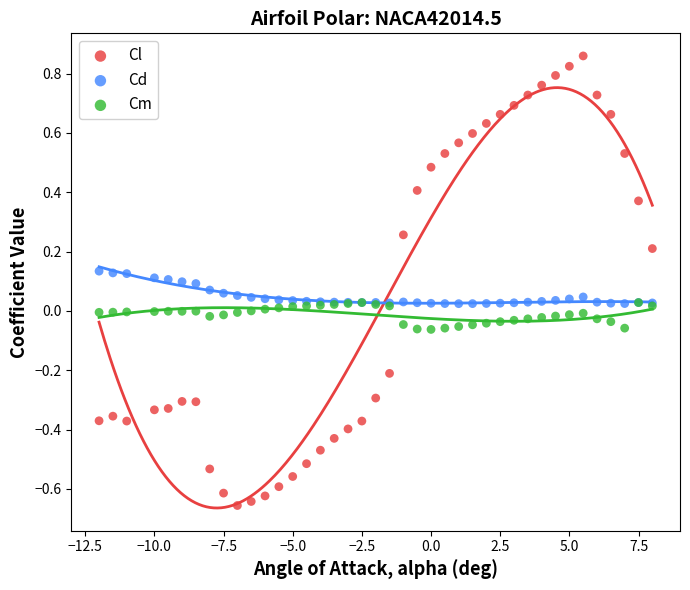

Which series contains the highest Y value?

Cl